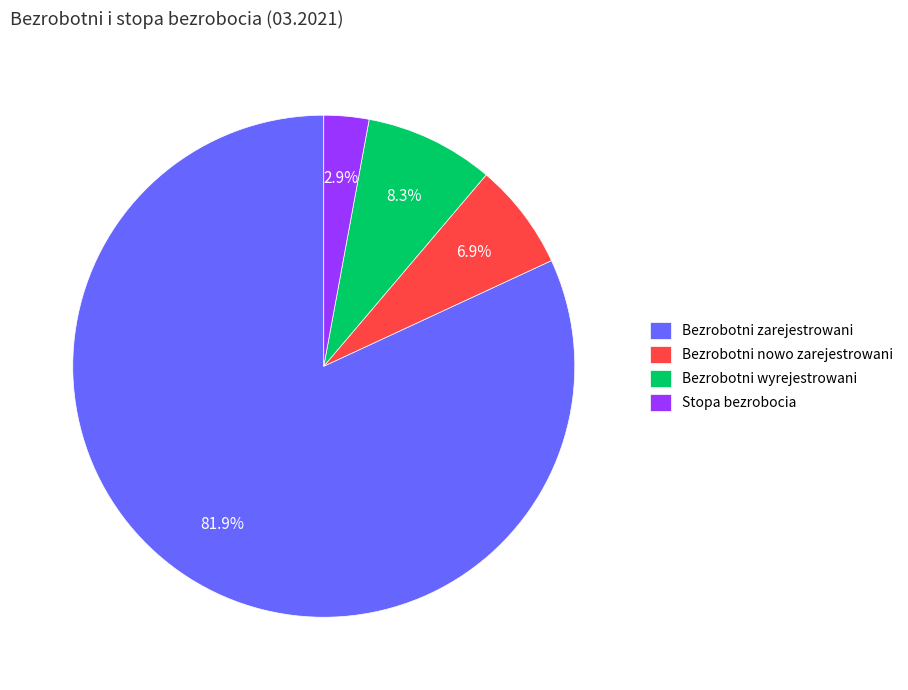

To the nearest percent, what portion does Bezrobotni wyrejestrowani represent?

8%